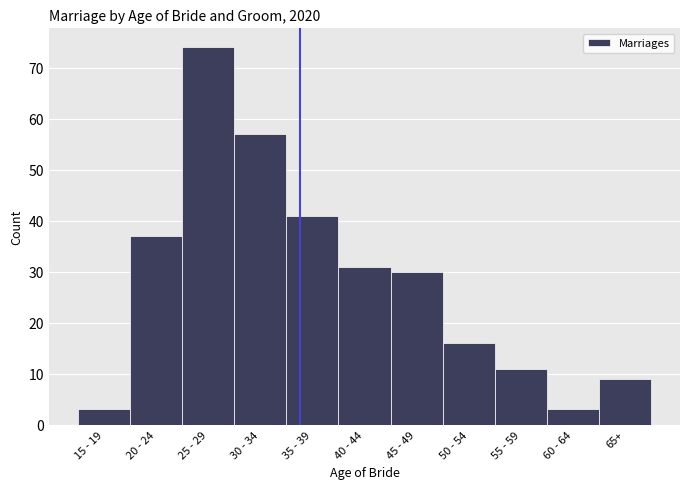

Reading left to right, what are all the values shown in this chart?

15 - 19=3	20 - 24=37	25 - 29=74	30 - 34=57	35 - 39=41	40 - 44=31	45 - 49=30	50 - 54=16	55 - 59=11	60 - 64=3	65+=9